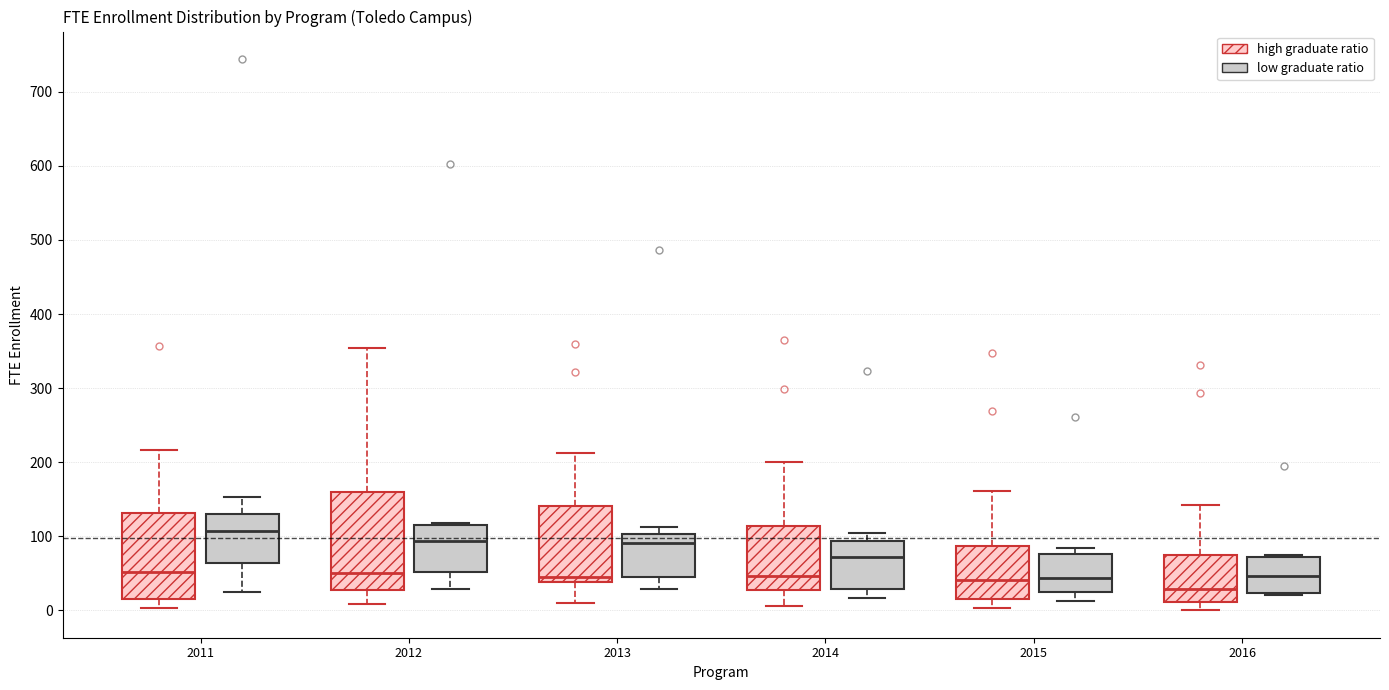

Reading left to right, read every box against the y-axis: the position of its median line, the range the box covers, and the ends of its whiskers. The values are not printed on the chart, so give them approximately, as read against the axis.

2011 (high graduate ratio): median 50, box 20 to 130, whiskers 0 to 220
2011 (low graduate ratio): median 110, box 60 to 130, whiskers 30 to 150
2012 (high graduate ratio): median 50, box 30 to 160, whiskers 10 to 350
2012 (low graduate ratio): median 90, box 50 to 120, whiskers 30 to 120
2013 (high graduate ratio): median 40 (just above the box's lower edge), box 40 to 140, whiskers 10 to 210
2013 (low graduate ratio): median 90, box 40 to 100, whiskers 30 to 110
2014 (high graduate ratio): median 50, box 30 to 110, whiskers 10 to 200
2014 (low graduate ratio): median 70, box 30 to 90, whiskers 20 to 100
2015 (high graduate ratio): median 40, box 20 to 90, whiskers 0 to 160
2015 (low graduate ratio): median 40, box 20 to 80, whiskers 10 to 80 (just above the box's upper edge)
2016 (high graduate ratio): median 30, box 10 to 80, whiskers 0 to 140
2016 (low graduate ratio): median 50, box 20 to 70, whiskers 20 (just below the box's lower edge) to 70